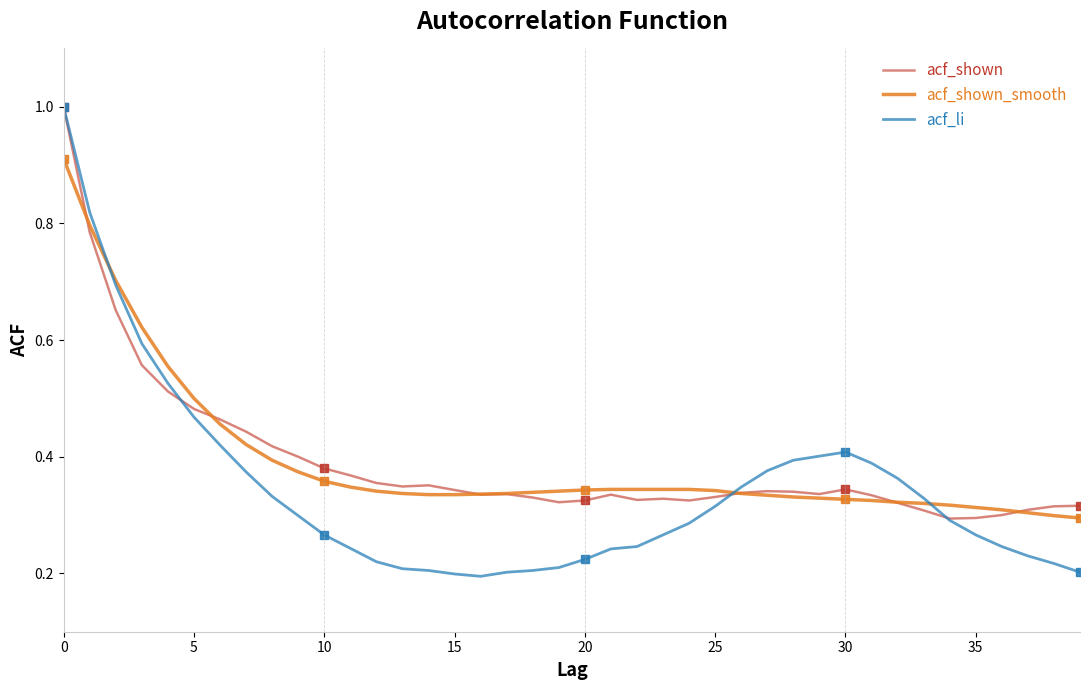

What is the greatest value displayed?

1.0